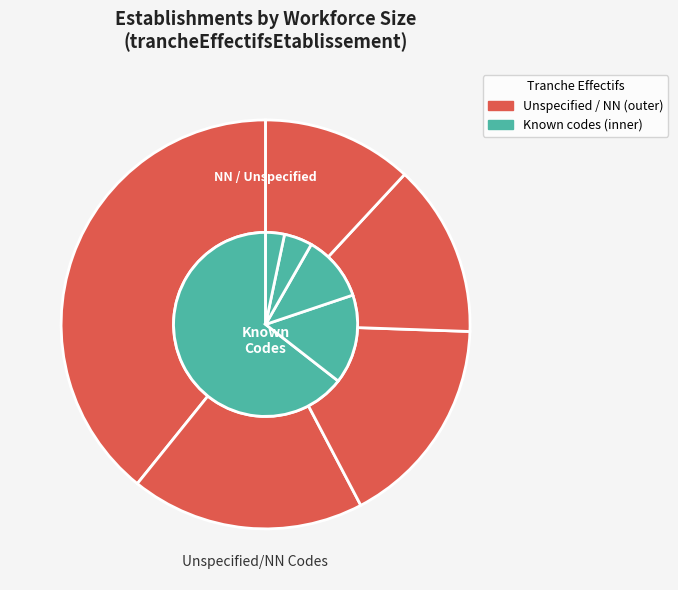

To the nearest percent, what is the difference between the 01 and 02 slice percentages?

2%